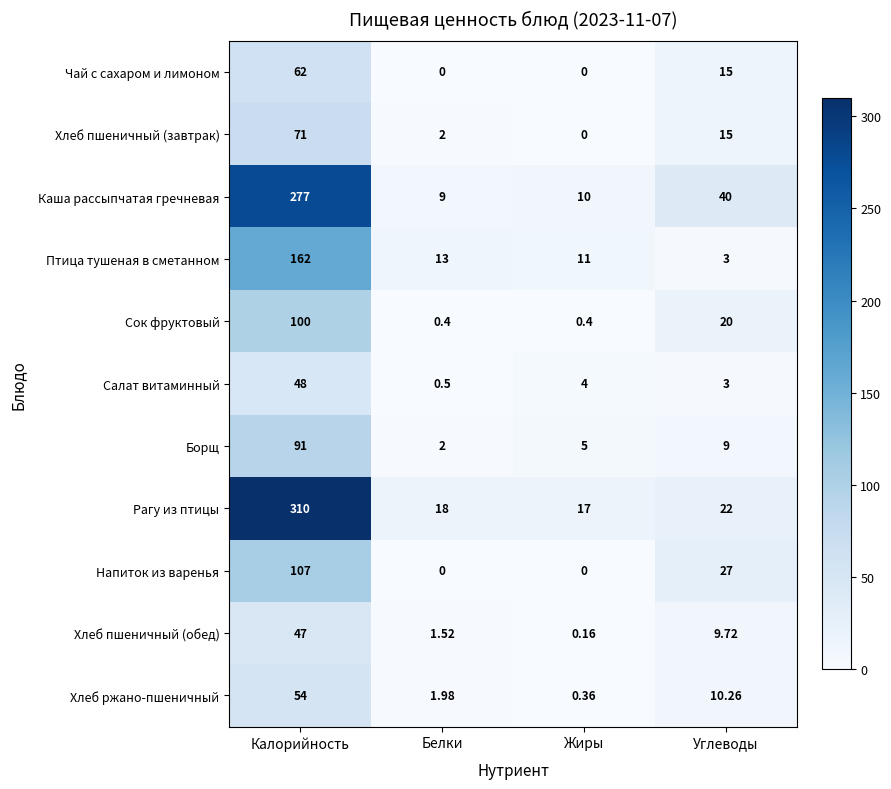

At which label is Салат витаминный closest to 24?

Жиры